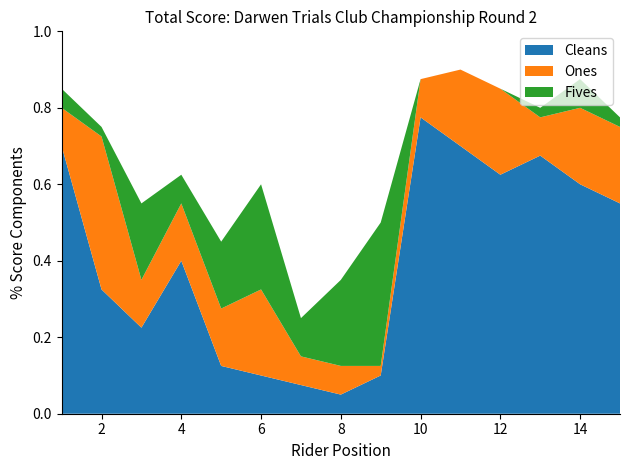

At which label does Cleans reach its peak?

10